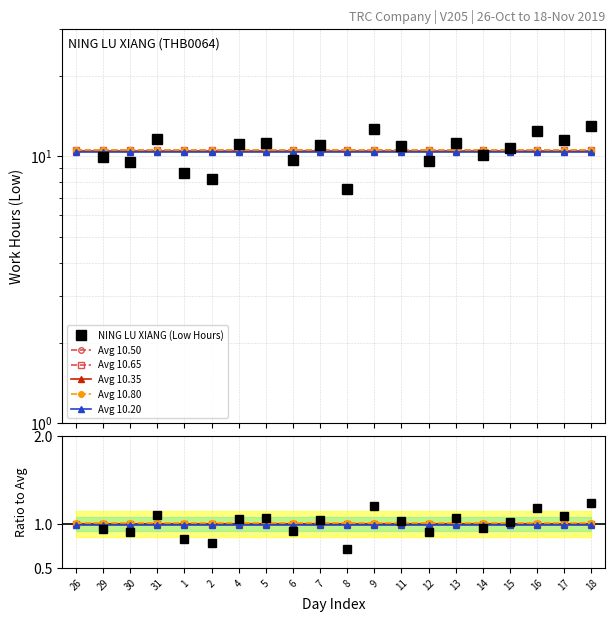

What is the label of the 20th point from the left?

18